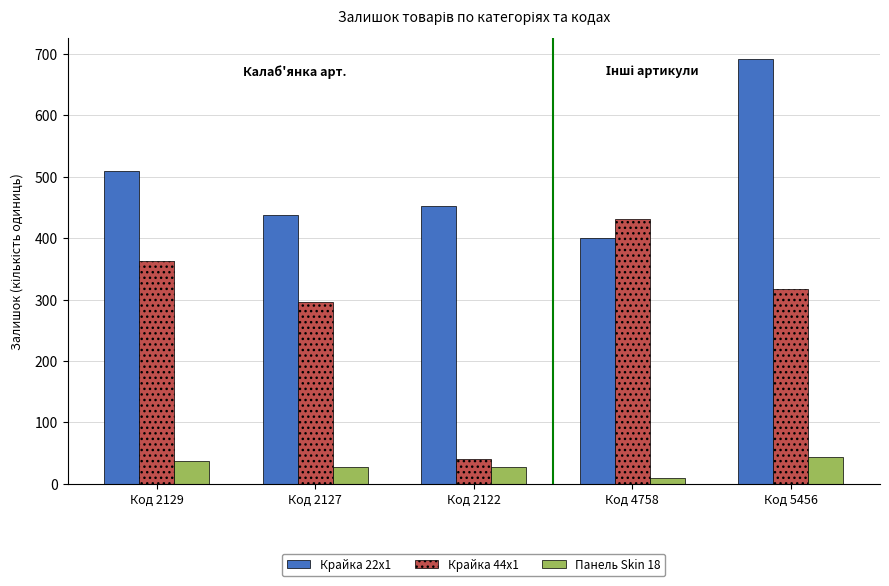

Count the number of categories in the chart.

5